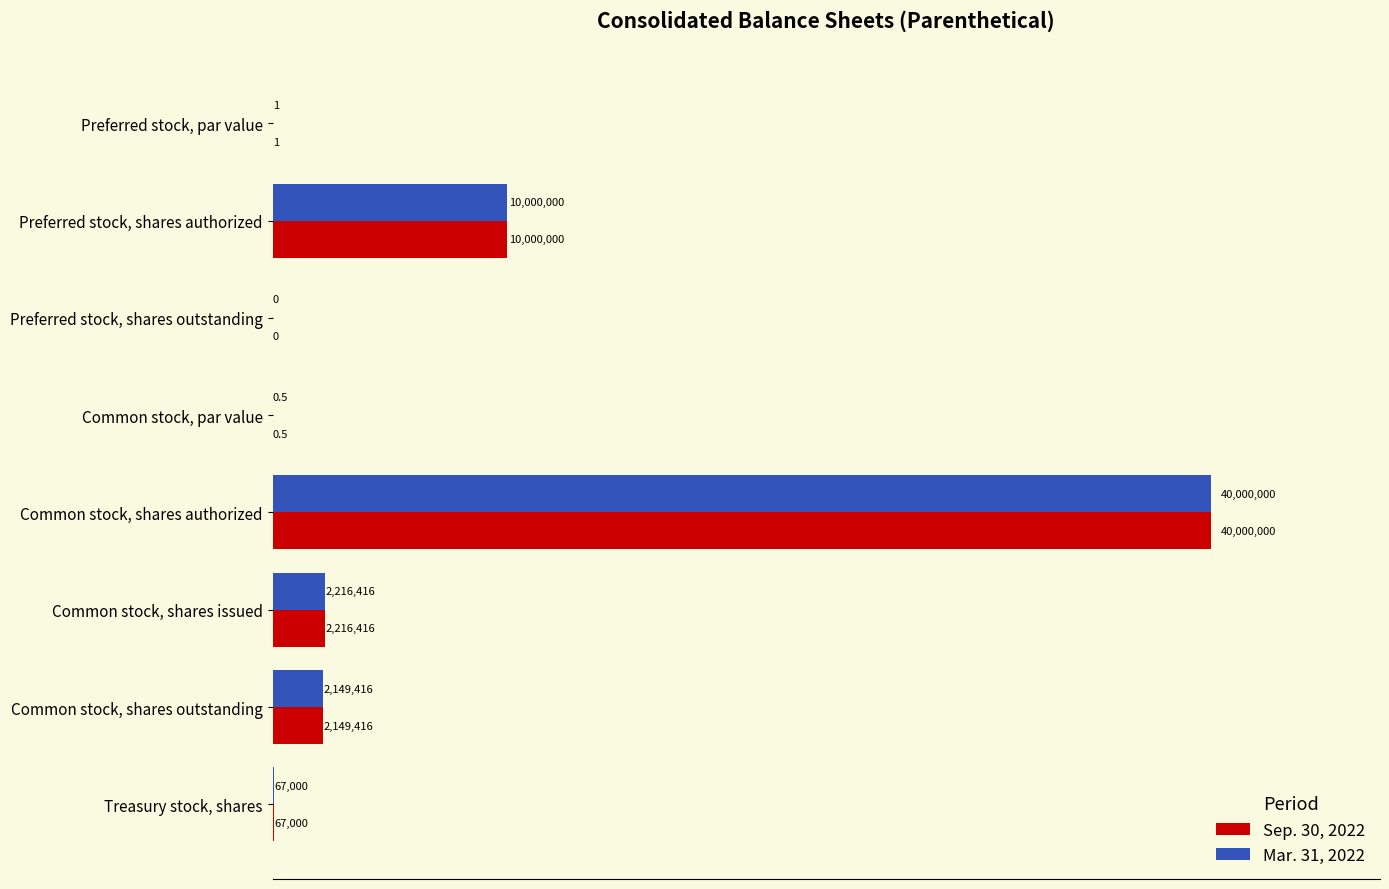

What are all the series names shown in the legend?

Sep. 30, 2022, Mar. 31, 2022